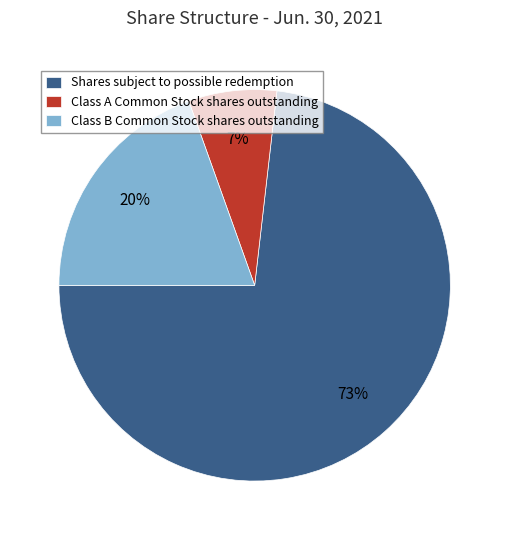

What is the smallest slice in the pie chart?

Class A Common Stock shares outstanding